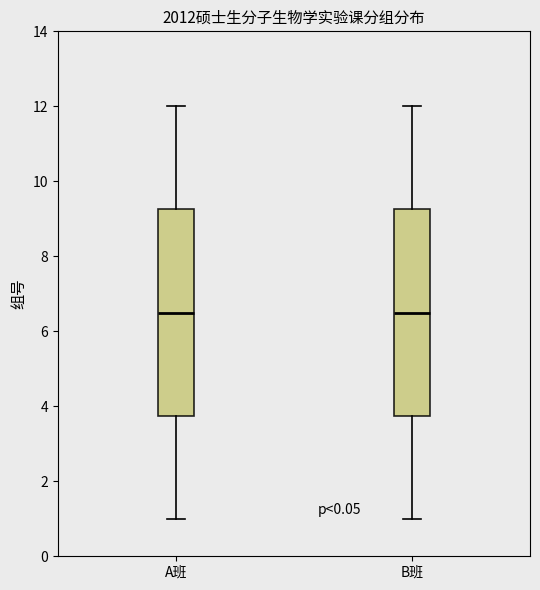

Reading left to right, transcribe this box plot: for each box, give where its median line is, the range the box spans, and where its two whiskers end, as read against the y-axis. The values are not printed on the chart, so give them approximately, as read against the axis.

A班: median 6.6, box 3.8 to 9.2, whiskers 1.0 to 12.0
B班: median 6.6, box 3.8 to 9.2, whiskers 1.0 to 12.0